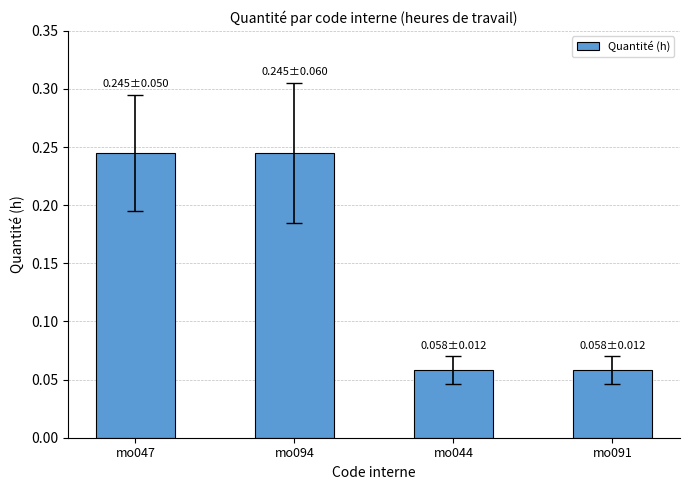

Are the bars horizontal?

No